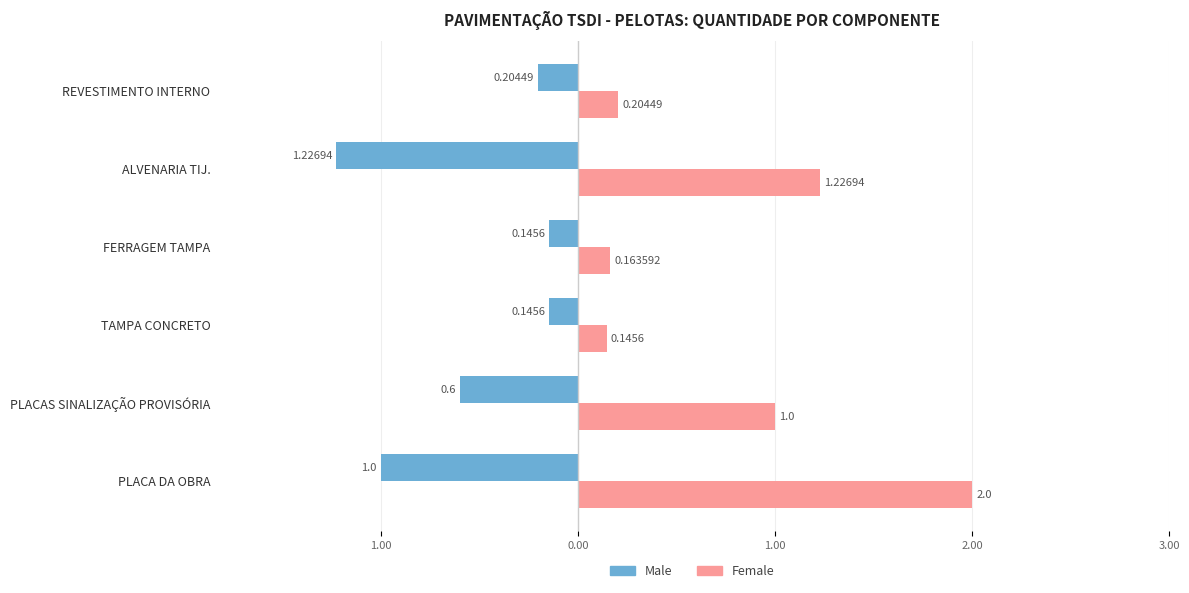

What are all the series names shown in the legend?

Male, Female